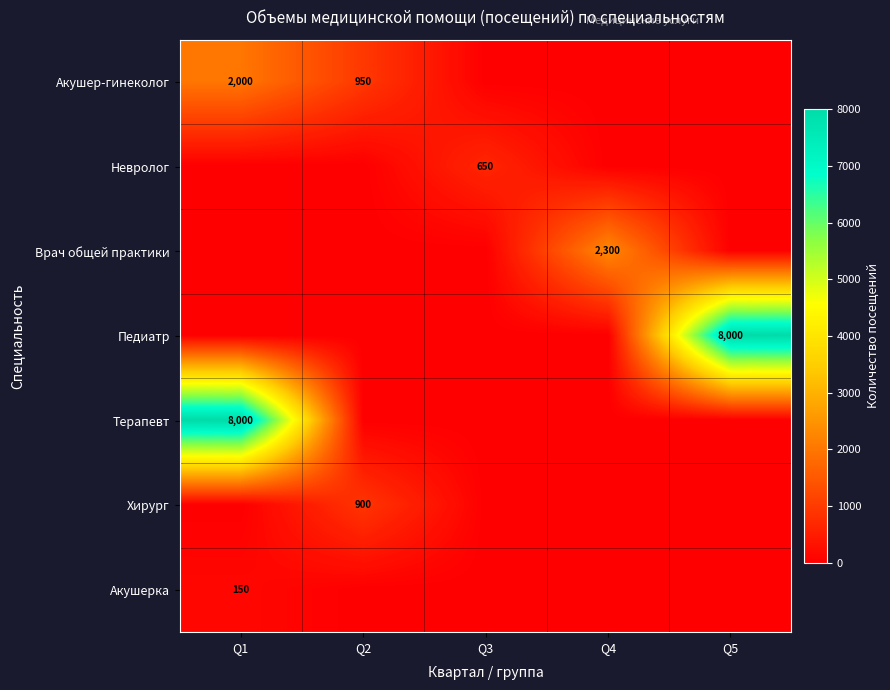

The value of Педиатр at Q5 is 8000. True or false?

True